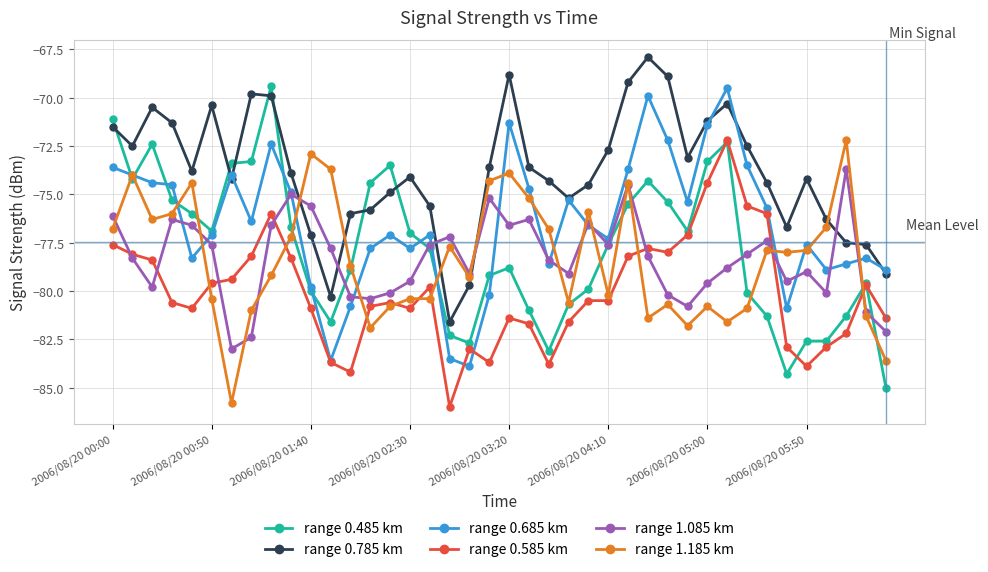

Which series ends up on top after the final intersection of range 0.785 km and range 1.185 km?

range 0.785 km